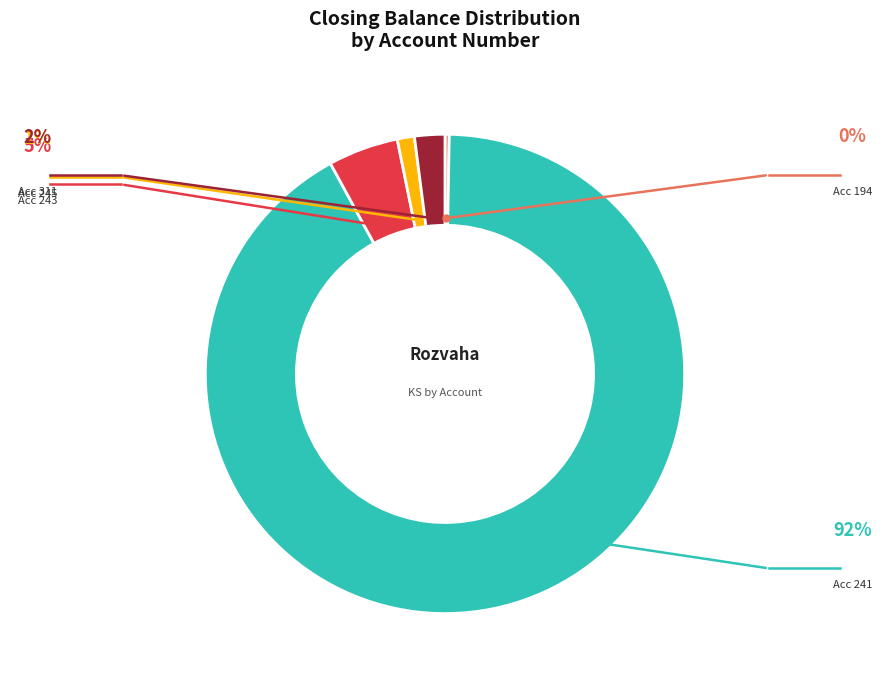

Does any single category account for the majority?

Yes